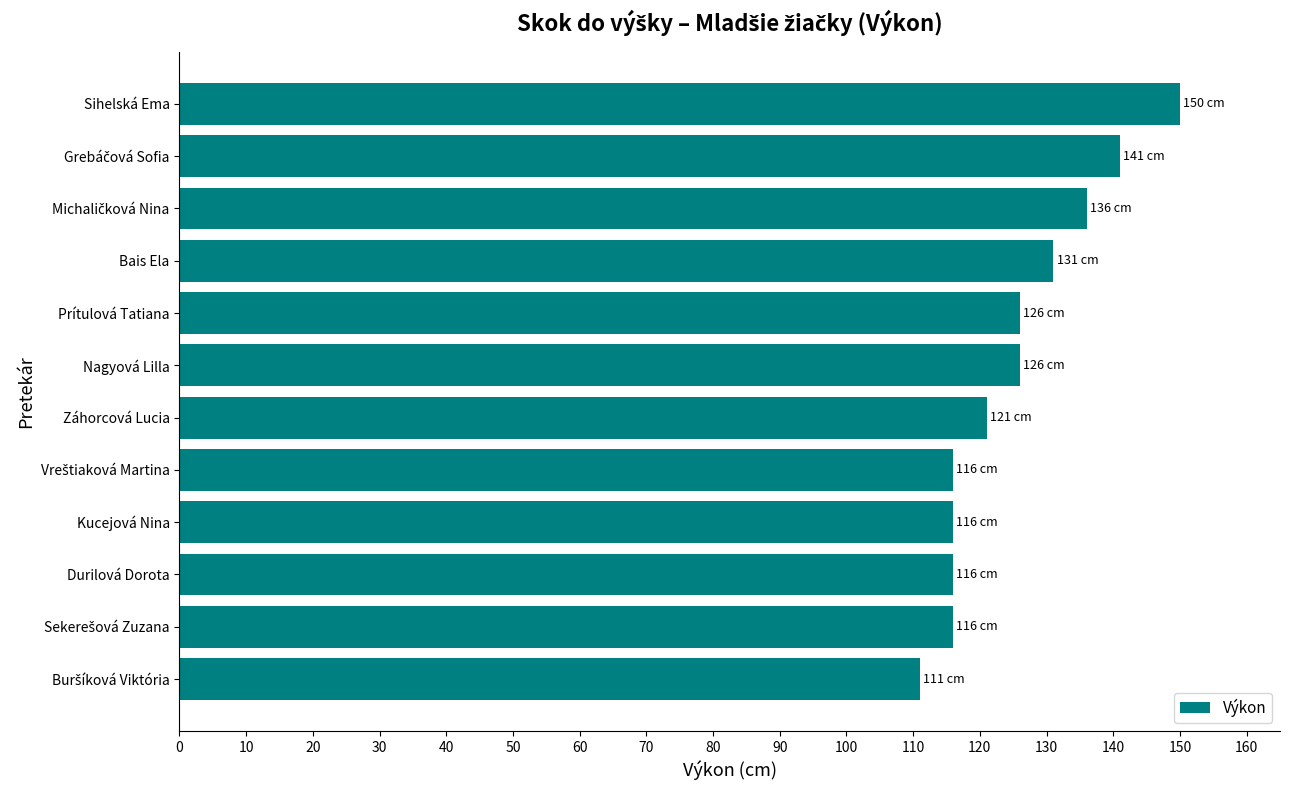

What is the difference between the second highest and minimum values?

30